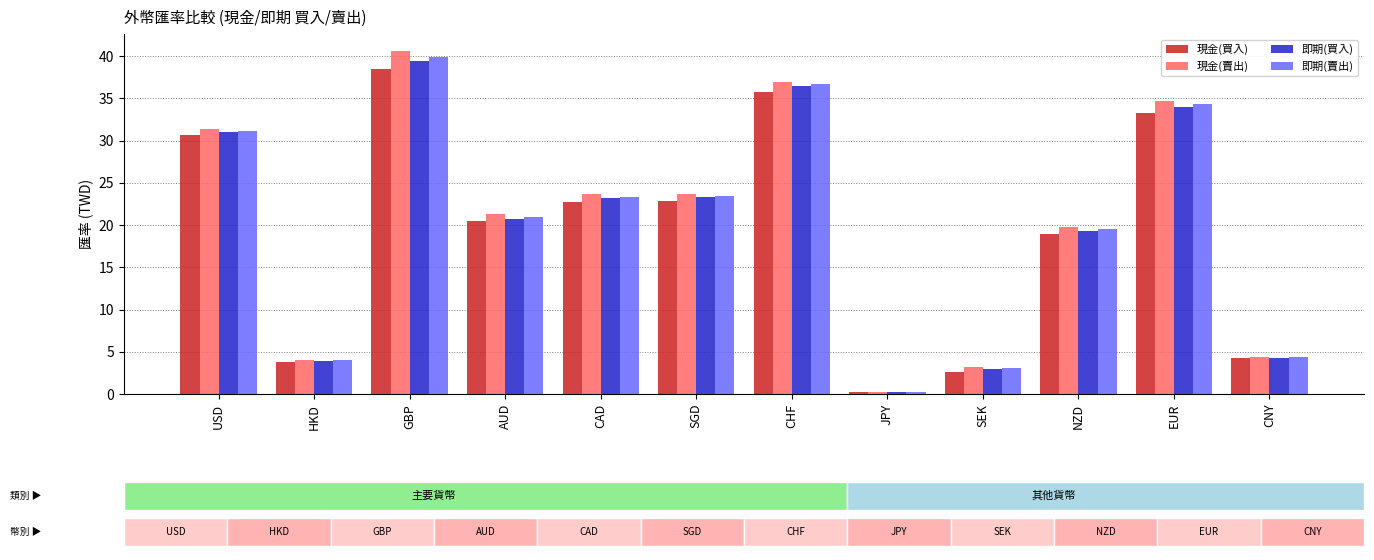

Rank the series by their maximum value, from highest to lowest.

現金(賣出), 即期(賣出), 即期(買入), 現金(買入)